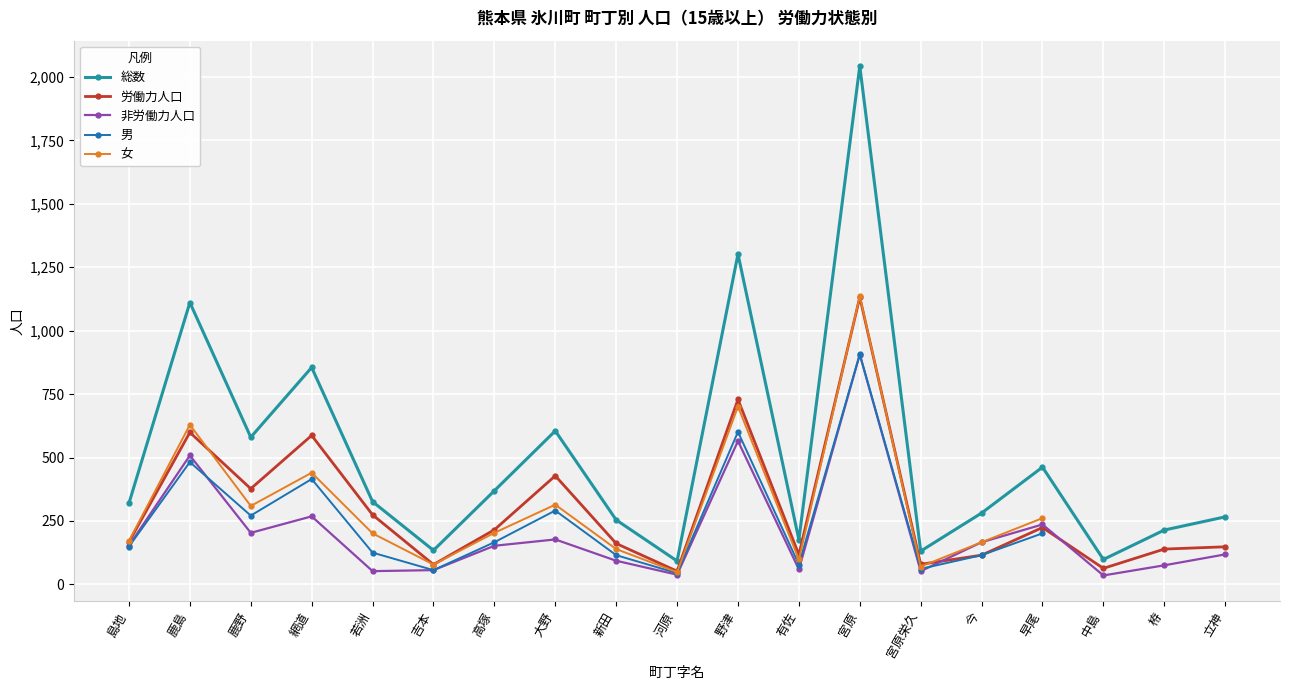

What is the approximate value of 非労働力人口 at 宮原栄久?

52